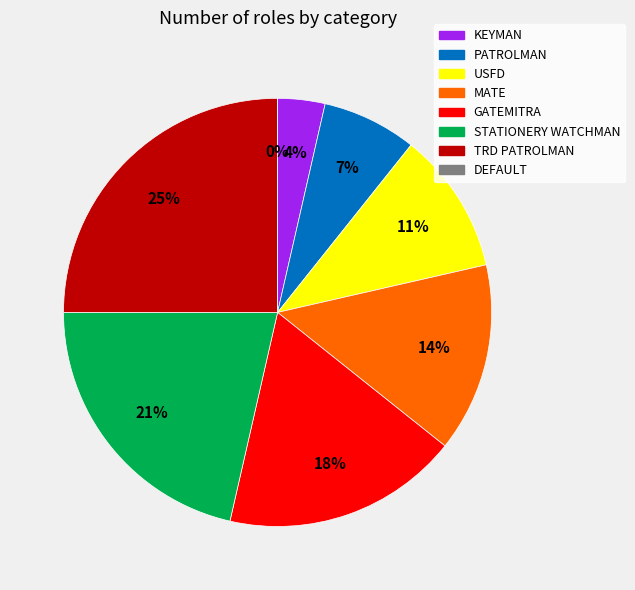

To the nearest percent, what portion does MATE represent?

14%